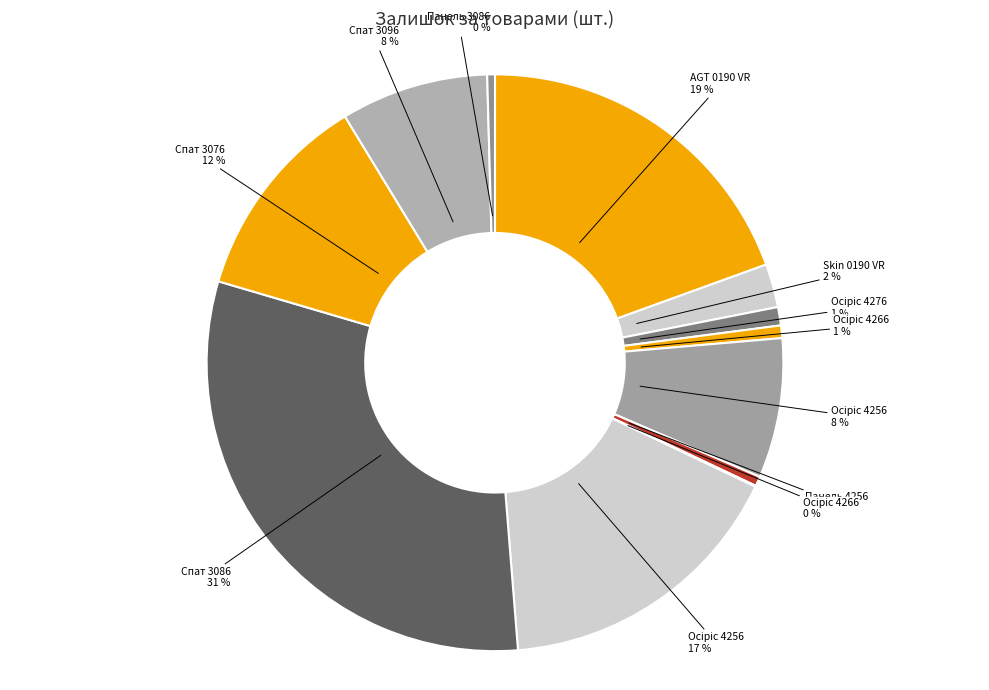

Rank the categories by value from lowest to highest.

Крайка 23x1 мм. Alvic Осіріс 4266 (246571837), Панель Alvic 18 мм. Спат 3086, Панель Alvic 18 мм. Осіріс 4256, Крайка 23x1 мм. Alvic Осіріс 4266 (249651837), Крайка 23x1 мм. Alvic Осіріс 4276, Панель Skin 18 мм. 0190 VR - Венера, Крайка 23x1 мм. Alvic Осіріс 4256, Крайка 22x1 мм. Alvic Спат 3096, Крайка 22x1 мм. Alvic Спат 3076, Крайка 23x1 мм. Alvic Осіріс 4256 (246571836), Крайка 23x1 мм. AGT 0190 VR - Венера, Крайка 22x1 мм. Alvic Спат 3086